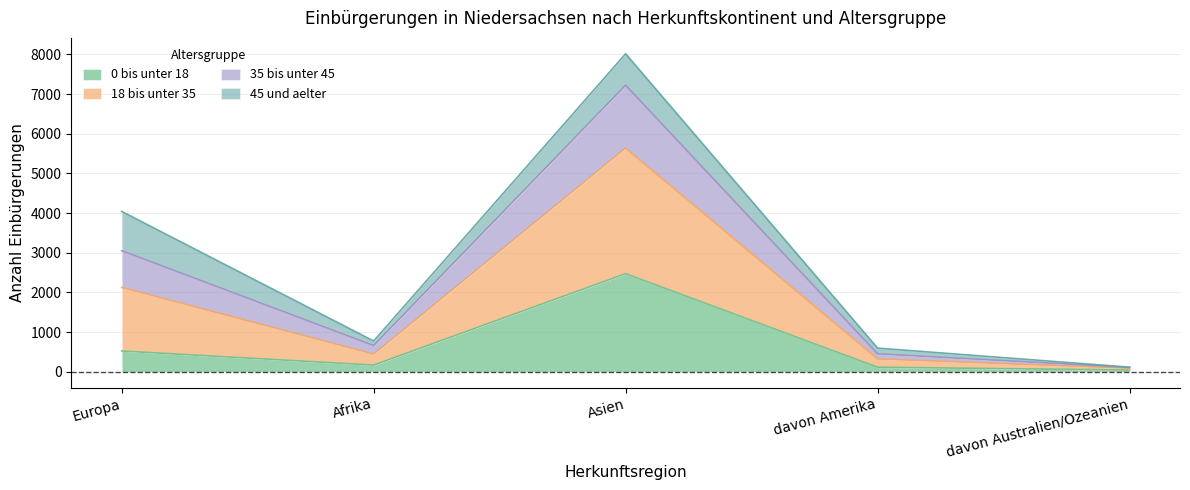

What is the label of the 1st point from the left?

Europa